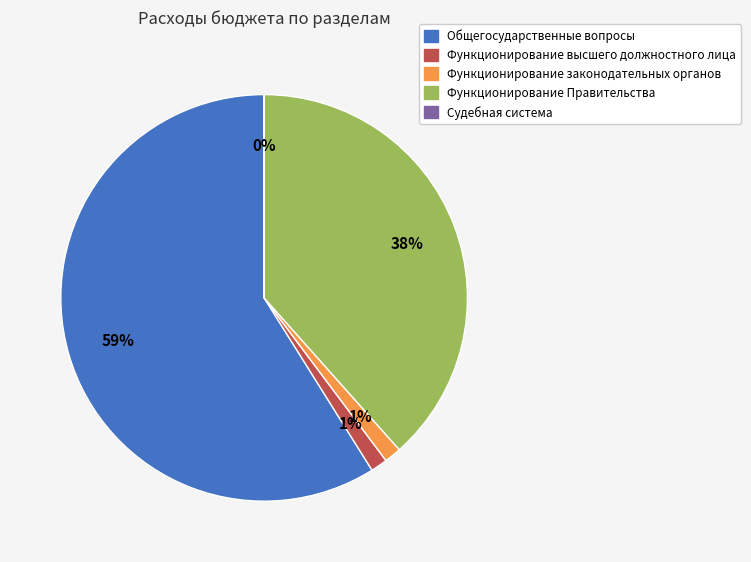

What percentage is the Функционирование Правительства slice, to the nearest percent?

38%